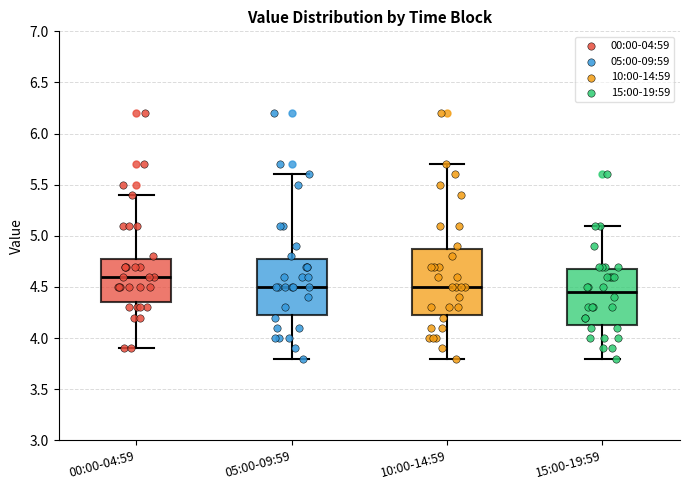

Comparing the boxes themselves (not the whiskers), which one is the tallest?

10:00-14:59